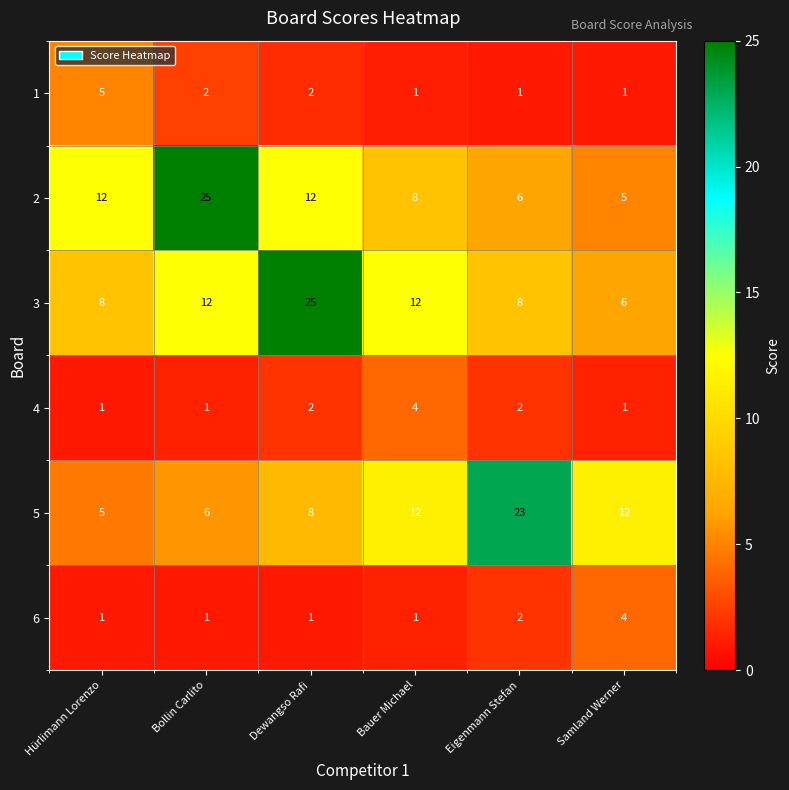

Which series has the largest range (max minus min)?

2